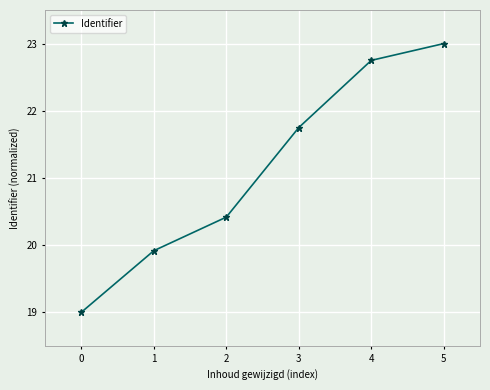

What is the sum of all values?

126.8